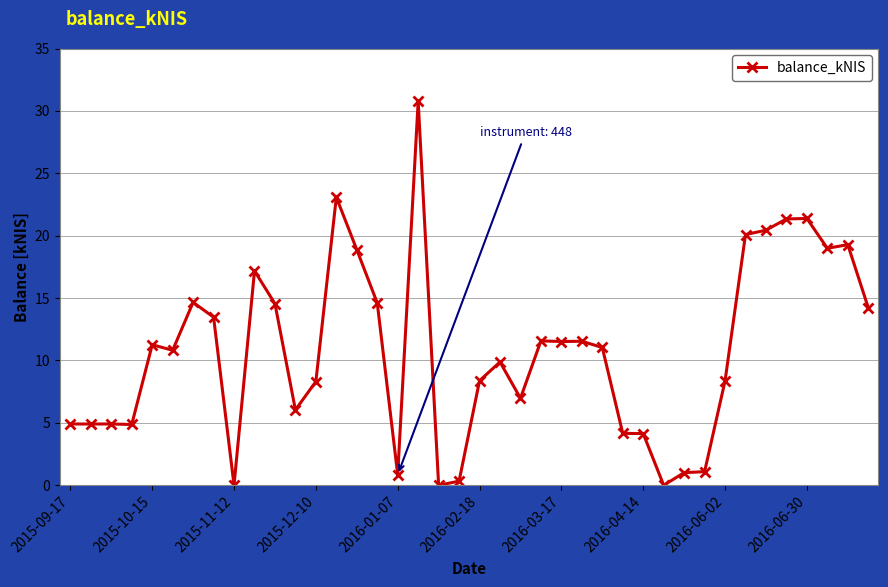

What is the difference between the maximum and second lowest values?

30.8